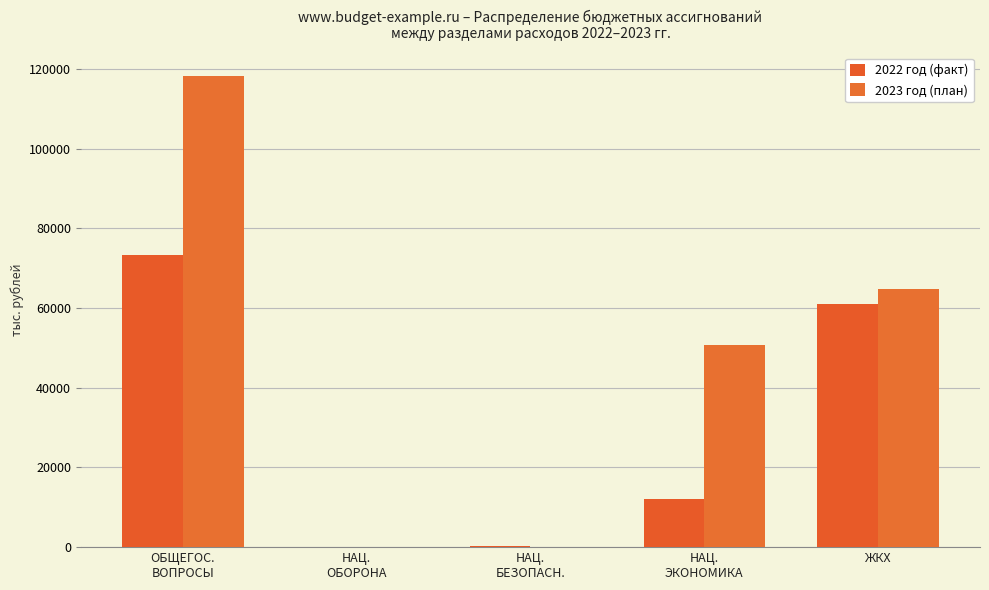

The value of 2023 год (план) at НАЦ.
ОБОРОНА is 99.9. True or false?

True